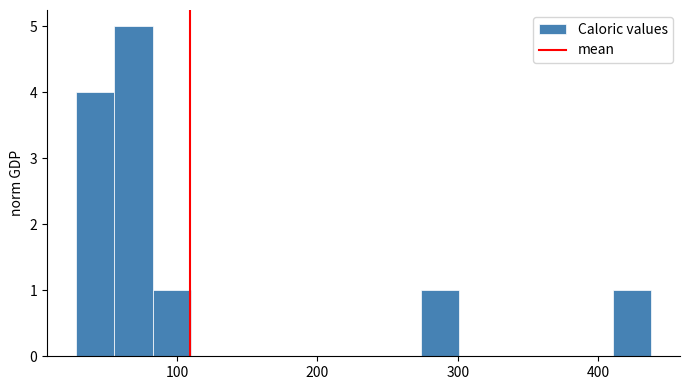

Read against the x-axis, roughly where is the centre of the tallest bar?

70